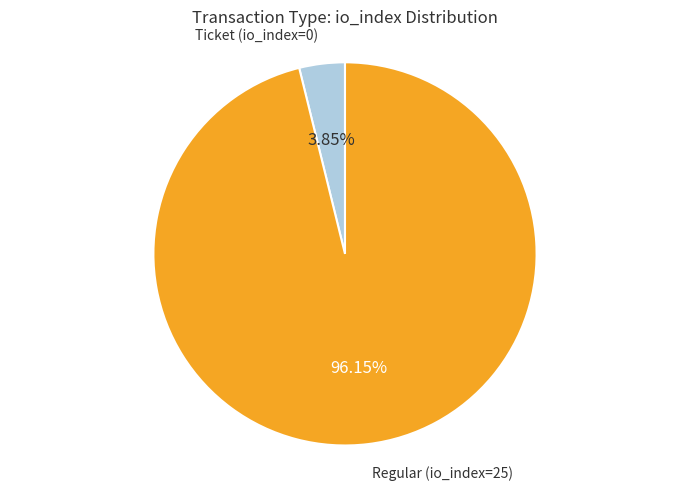

To the nearest percent, what is the average slice percentage?

50%